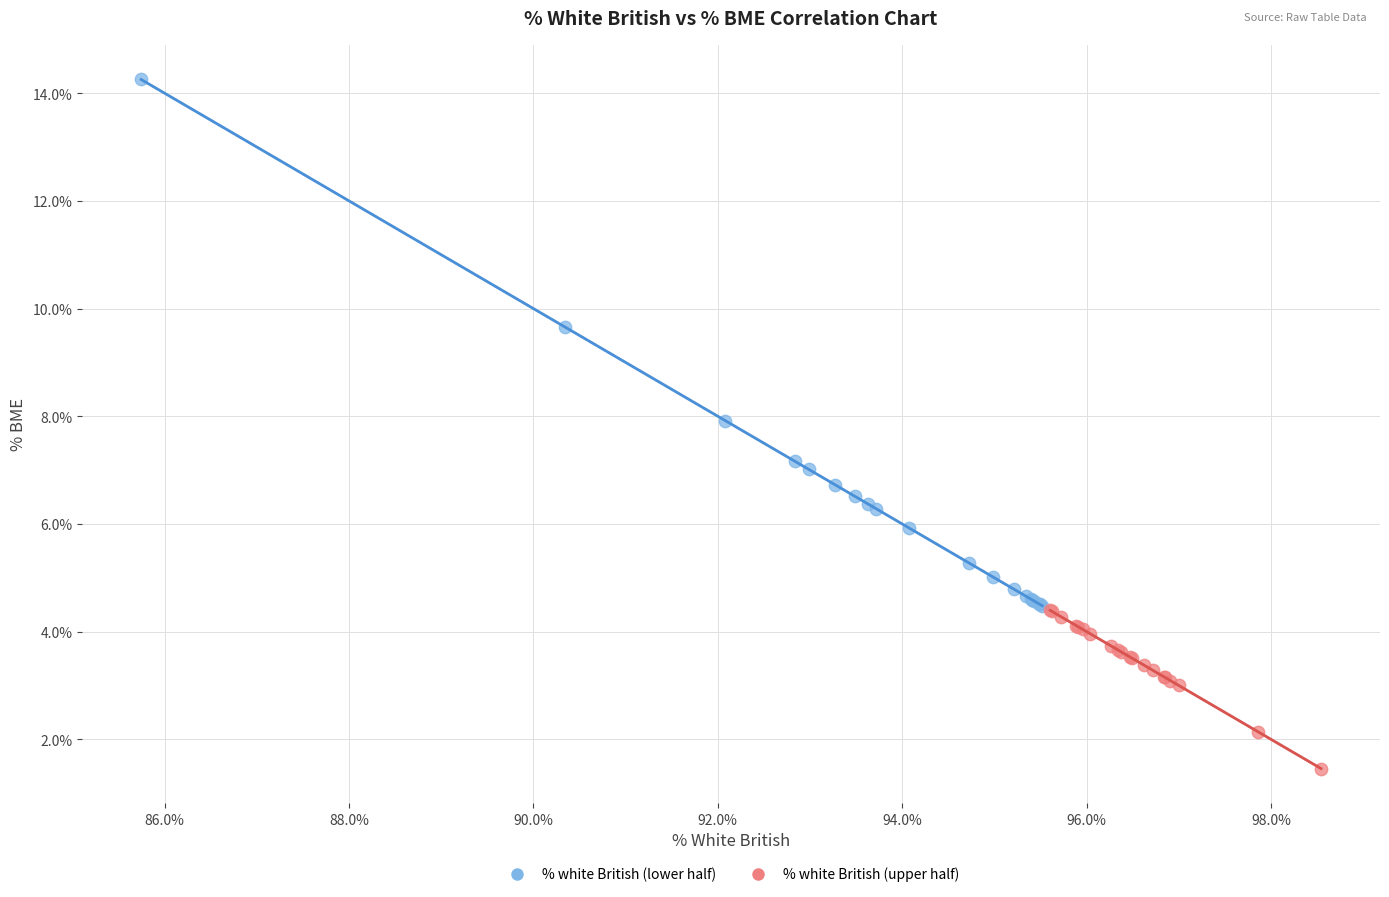

What are all the series names shown in the legend?

% white British (lower half), % white British (upper half)